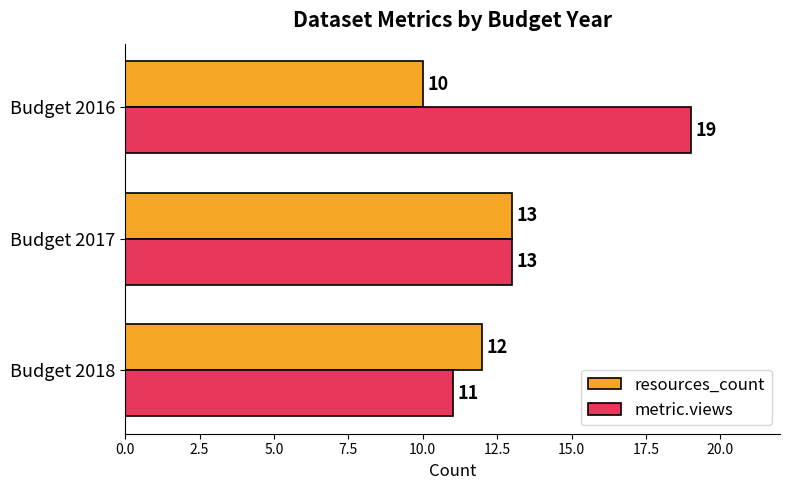

What is the sum of all resources_count values?

35